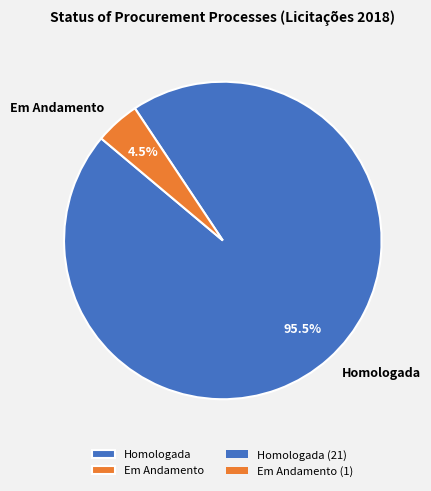

Count the number of slices in the pie.

2